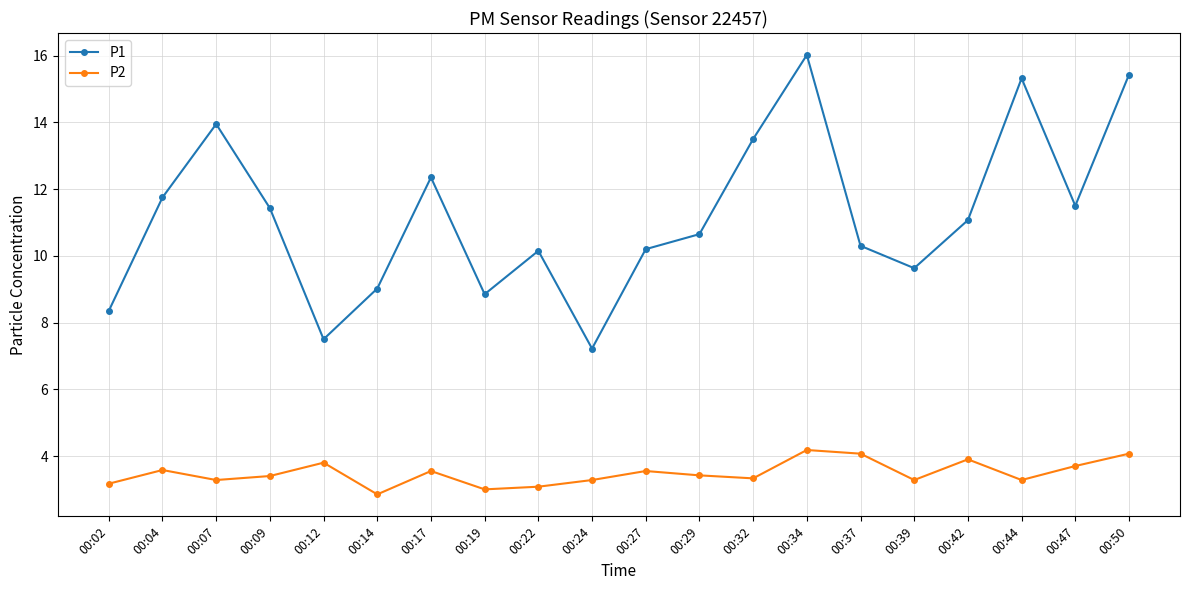

What is the difference between the maximum and minimum values in the P1 series?

8.8